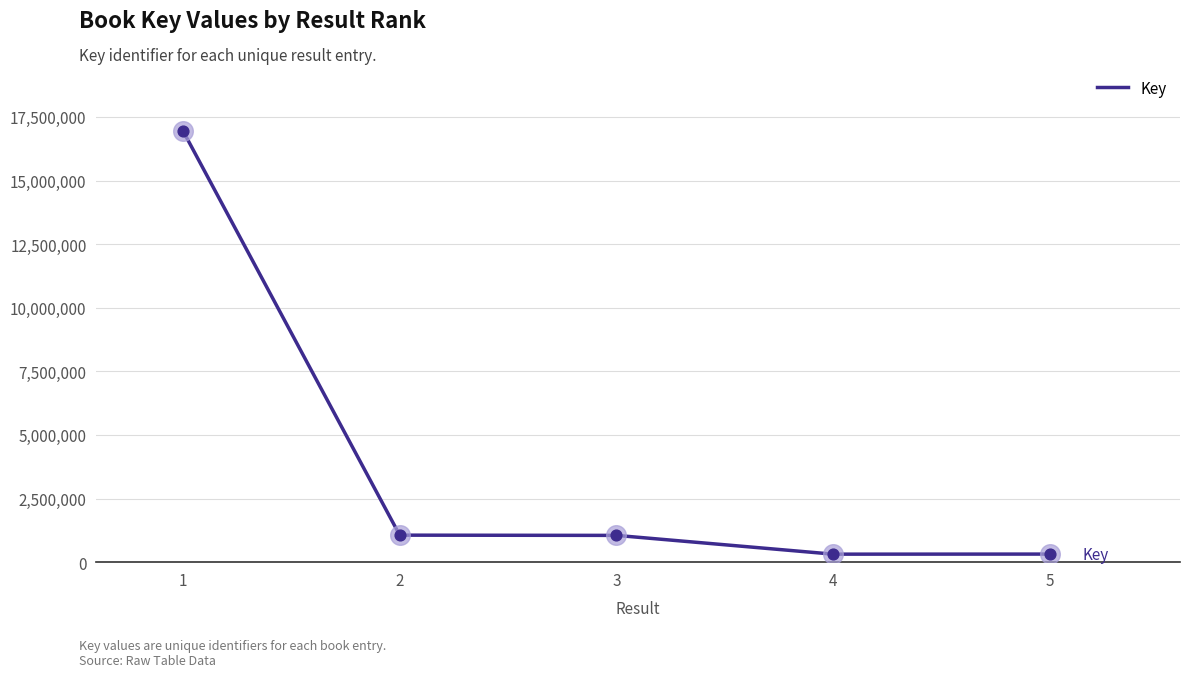

What is the change in value from 2 to 3?

-9216